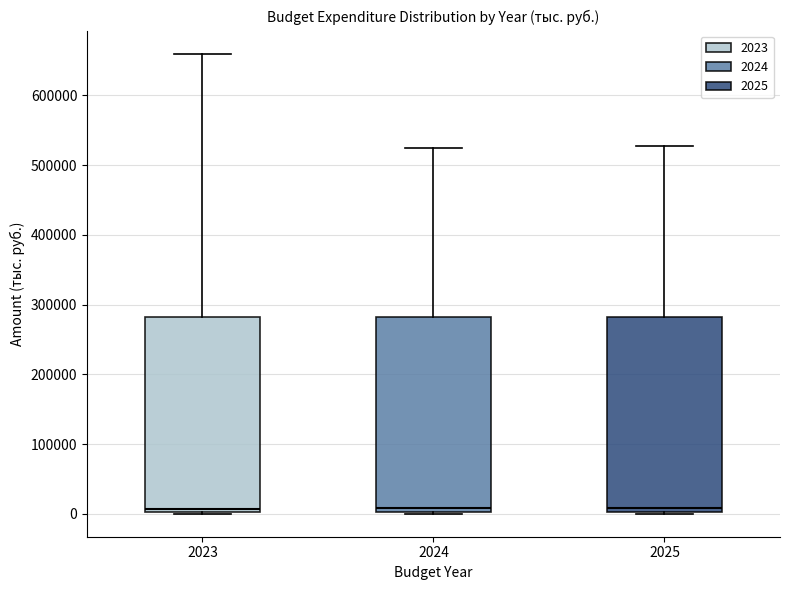

Reading left to right, transcribe this box plot: for each box, give where its median line is, the range the box spans, and where its two whiskers end, as read against the y-axis. The values are not printed on the chart, so give them approximately, as read against the axis.

2023: median 10000, box 0 to 280000, whiskers 0 to 660000
2024: median 10000, box 0 to 280000, whiskers 0 to 520000
2025: median 10000, box 0 to 280000, whiskers 0 to 530000